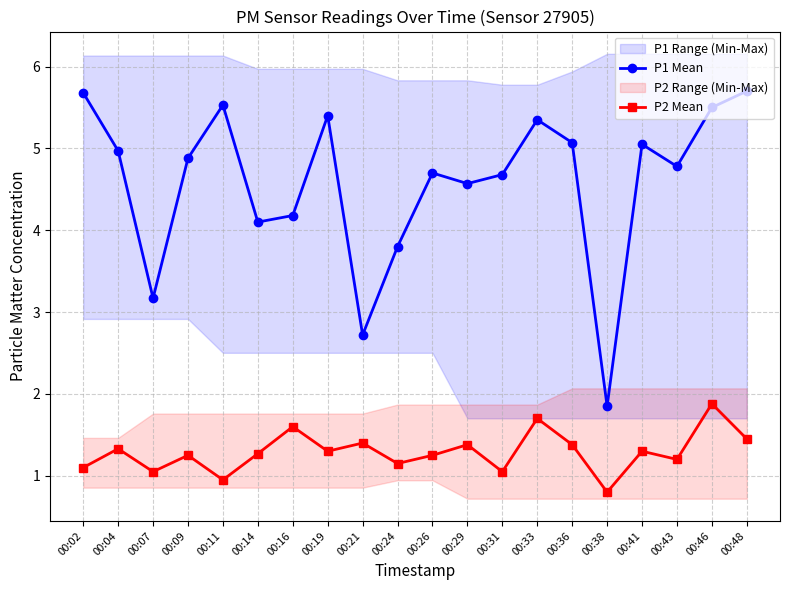

What is the total value across all series at 00:11?

6.5